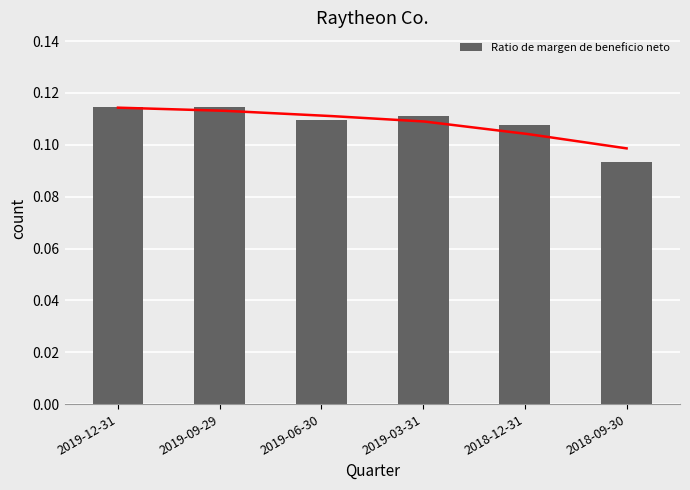

True or false: the data shows 0.2 at 2018-12-31.

False